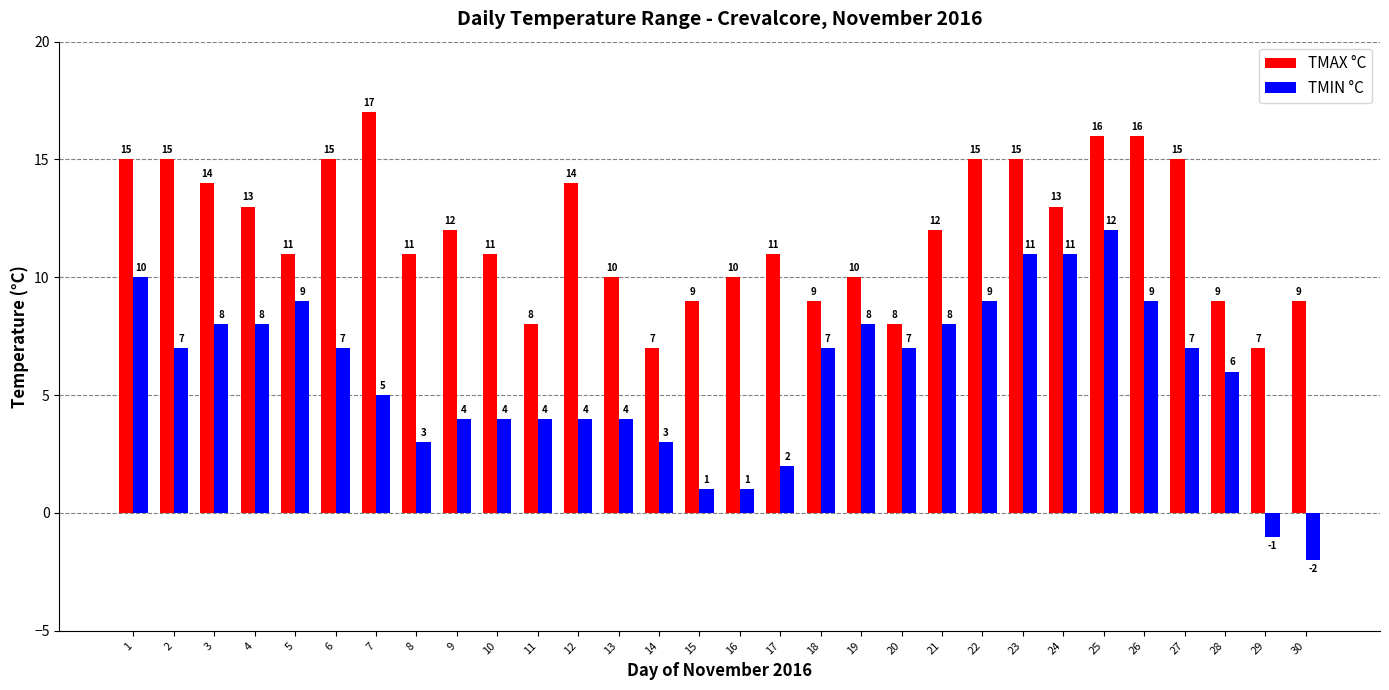

What is the total value across all series at 28?

15